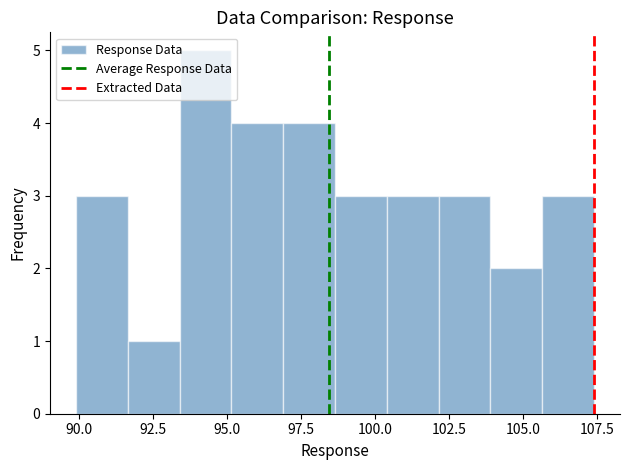

Read against the x-axis, roughly where is the centre of the tallest bar?

94.5